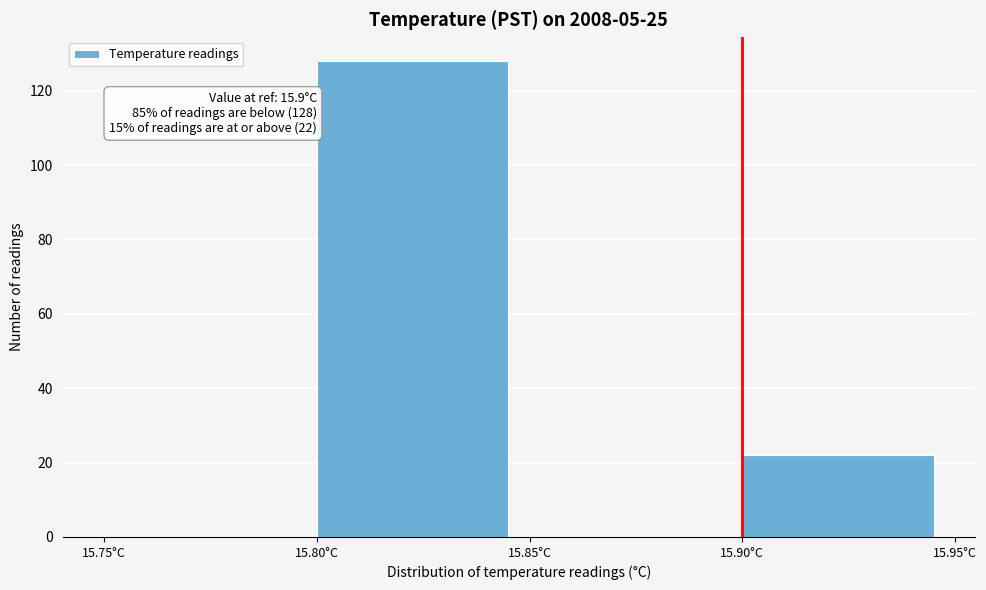

Over which range of the x-axis is the bar tallest?

15.80 to 15.85